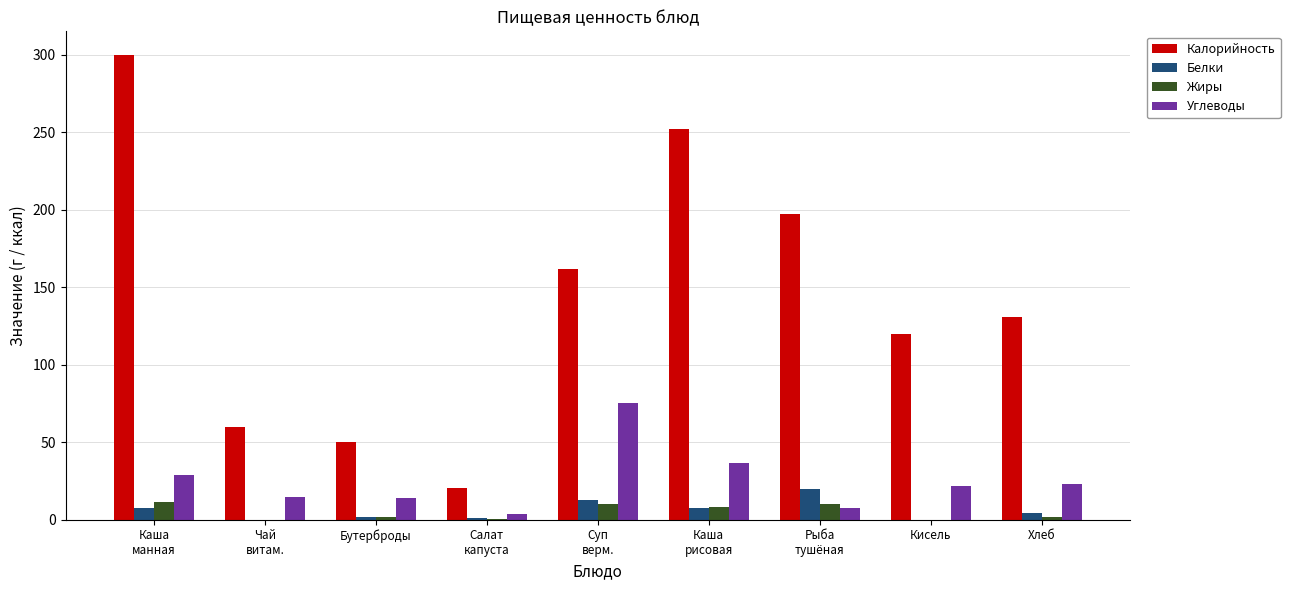

What is the greatest value displayed?

300.0